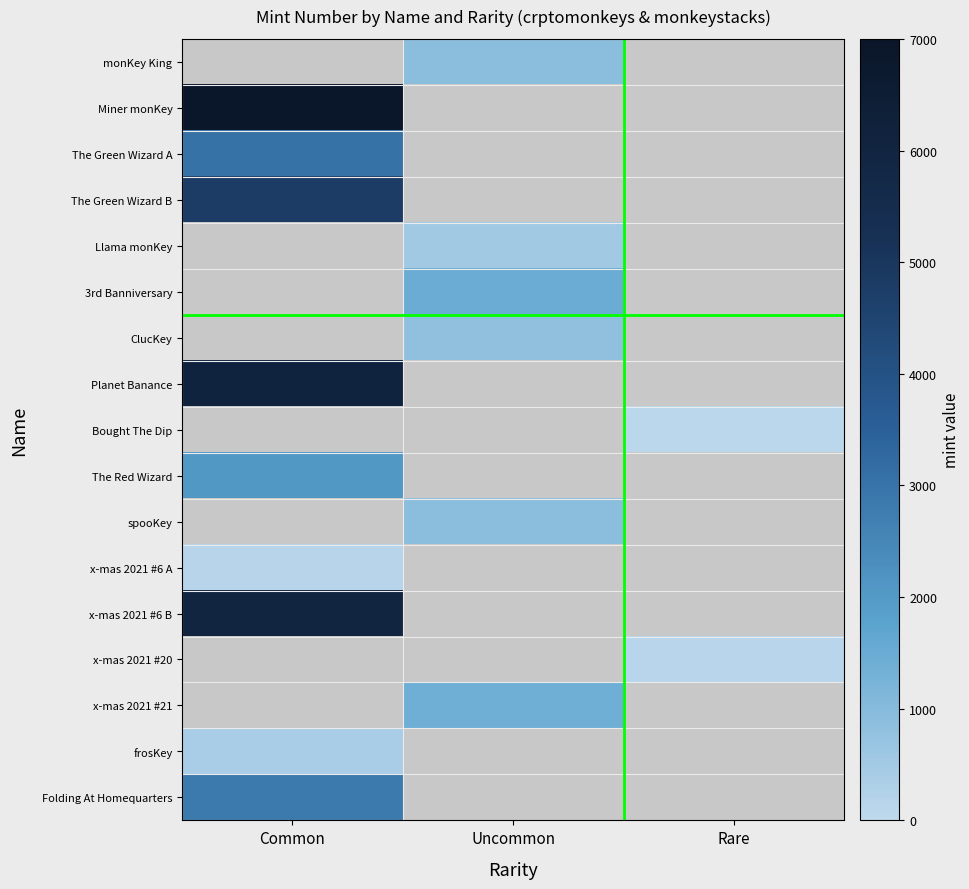

Between Rare and Uncommon, which is larger?

Uncommon